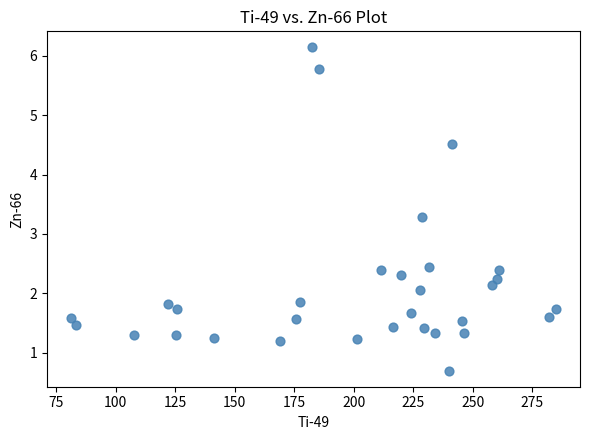

What Y value in the scatter plot is closest to 3?

3.3